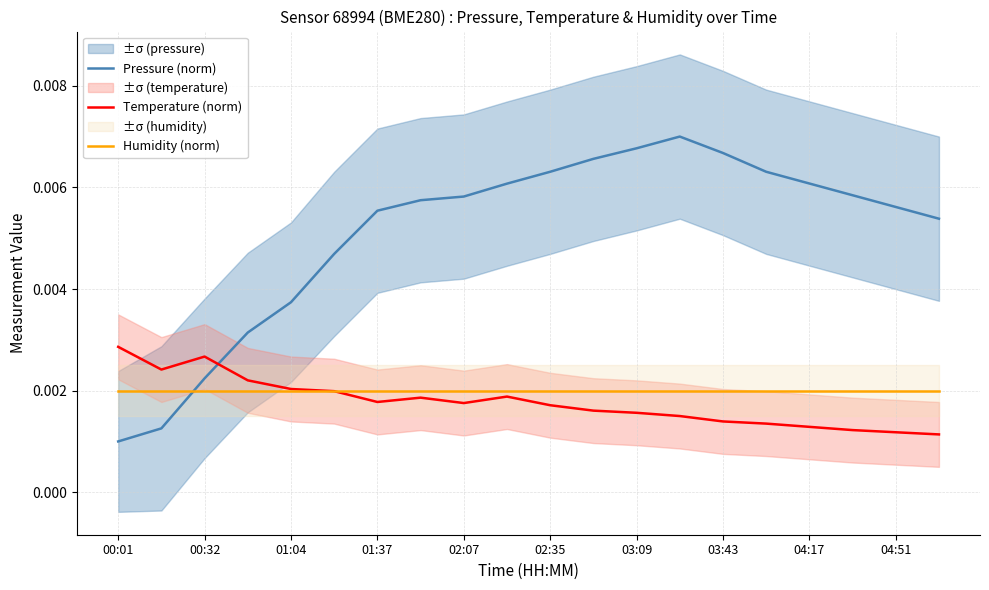

At which category is the sum across all series the highest?

13